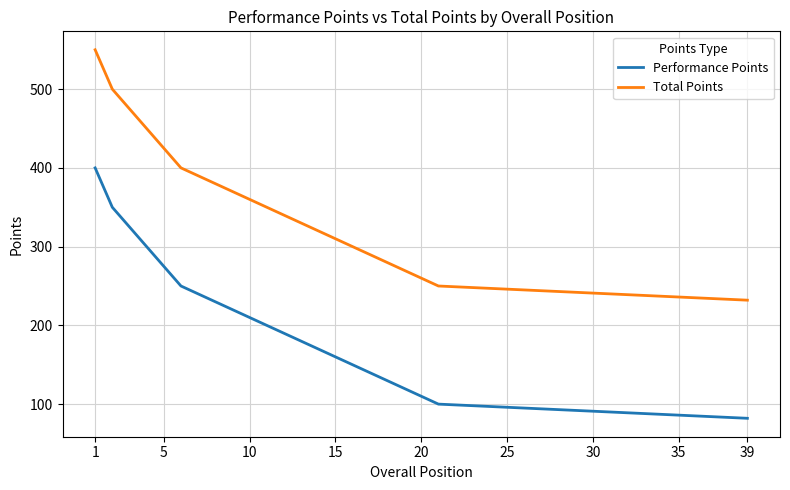

What is the greatest value displayed?

550